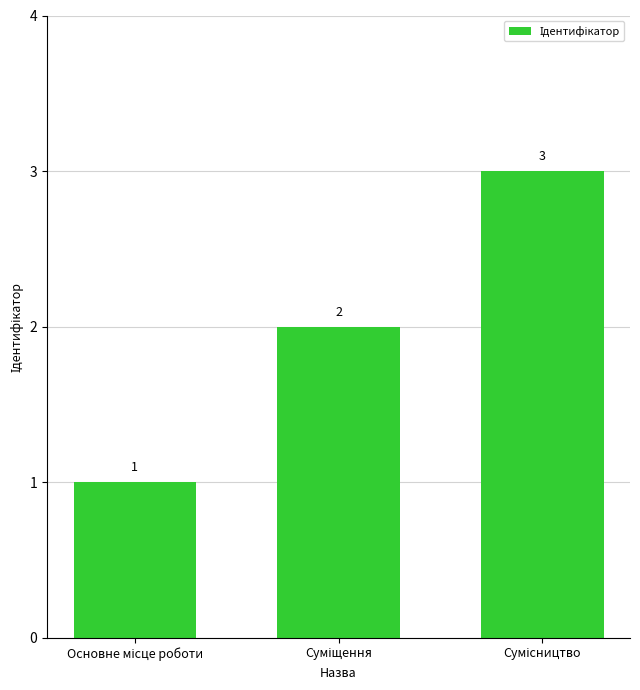

How many values are between 1 and 3?

3